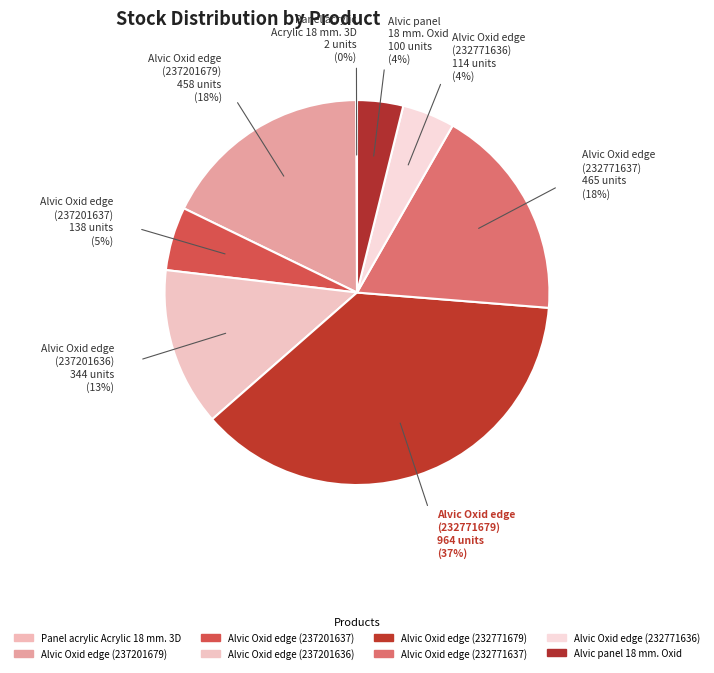

Is the sum of Alvic Oxid edge (232771679) and Alvic Oxid edge (237201636) greater than half?

Yes